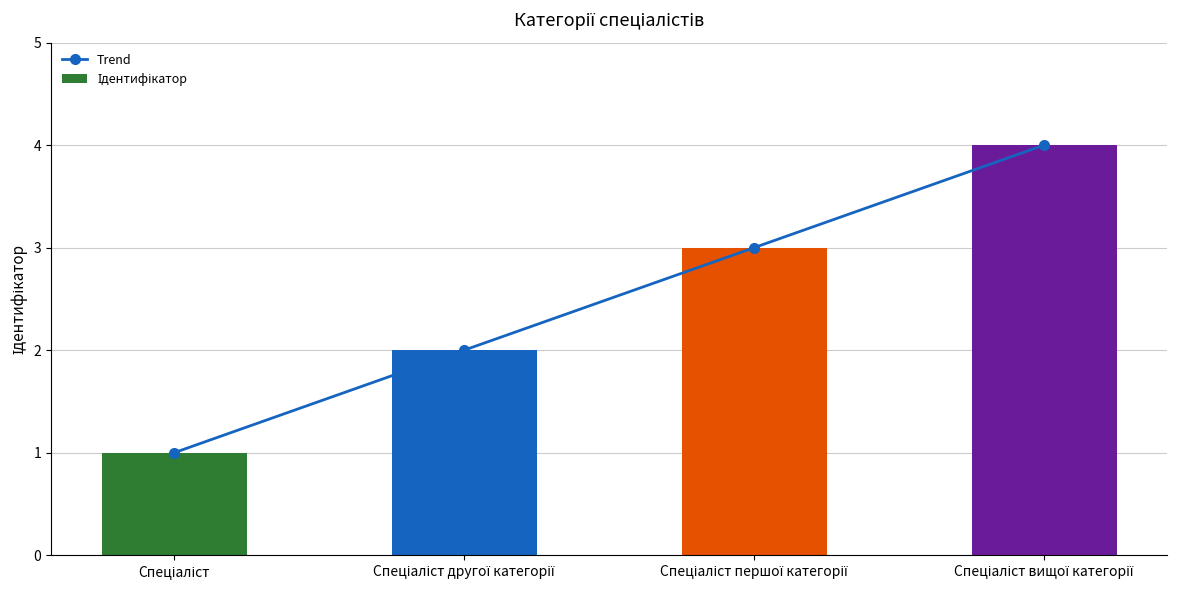

Reading left to right, transcribe all the data shown in this chart.

Trend: Спеціаліст=1	Спеціаліст другої категорії=2	Спеціаліст першої категорії=3	Спеціаліст вищої категорії=4
Ідентифікатор: Спеціаліст=1	Спеціаліст другої категорії=2	Спеціаліст першої категорії=3	Спеціаліст вищої категорії=4